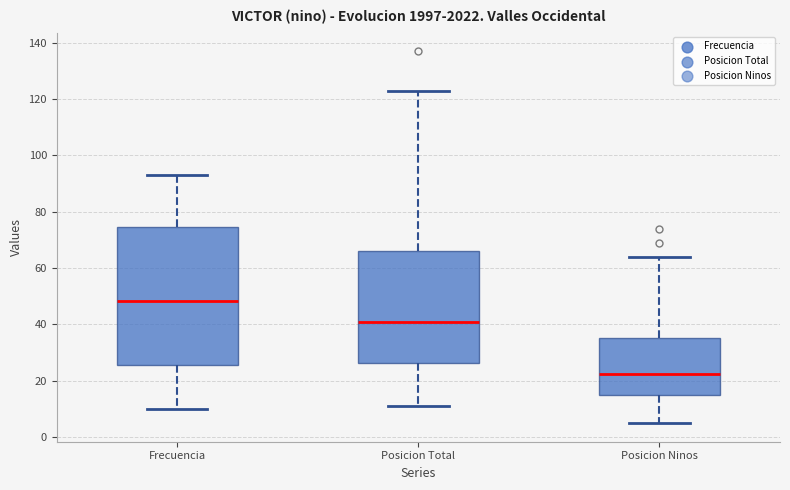

Which box has the lowest median line?

Posicion Ninos